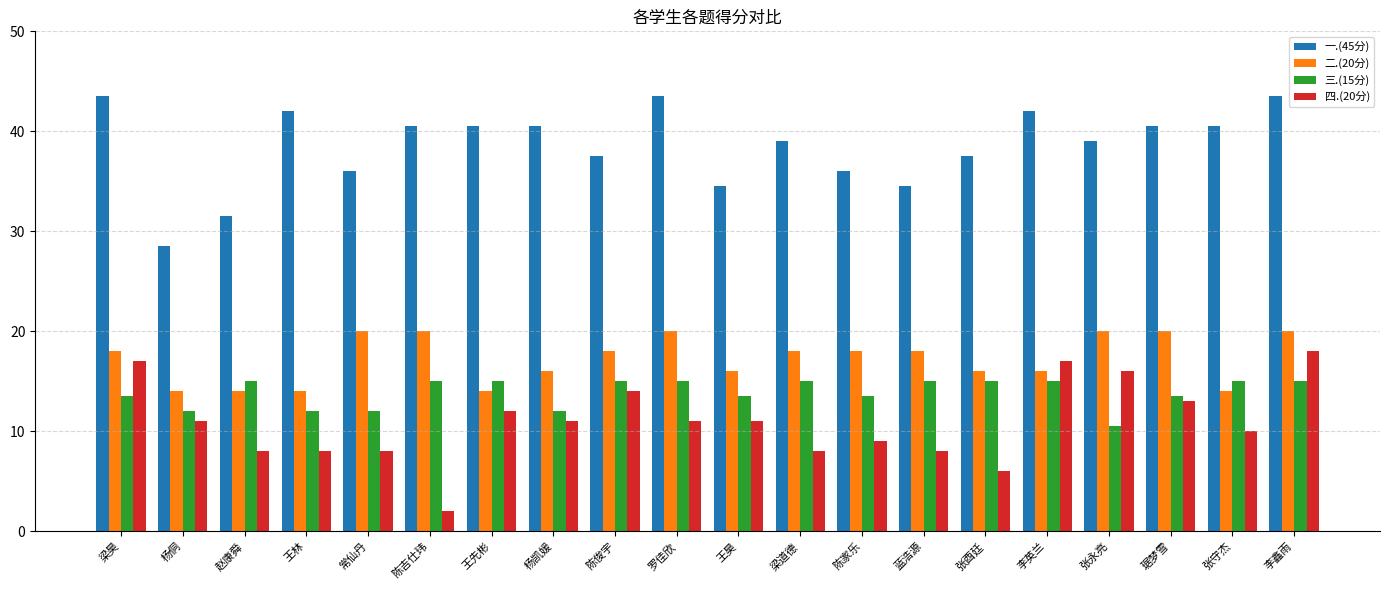

What is the difference between the second highest and minimum values in the 一.(45分) series?

15.0